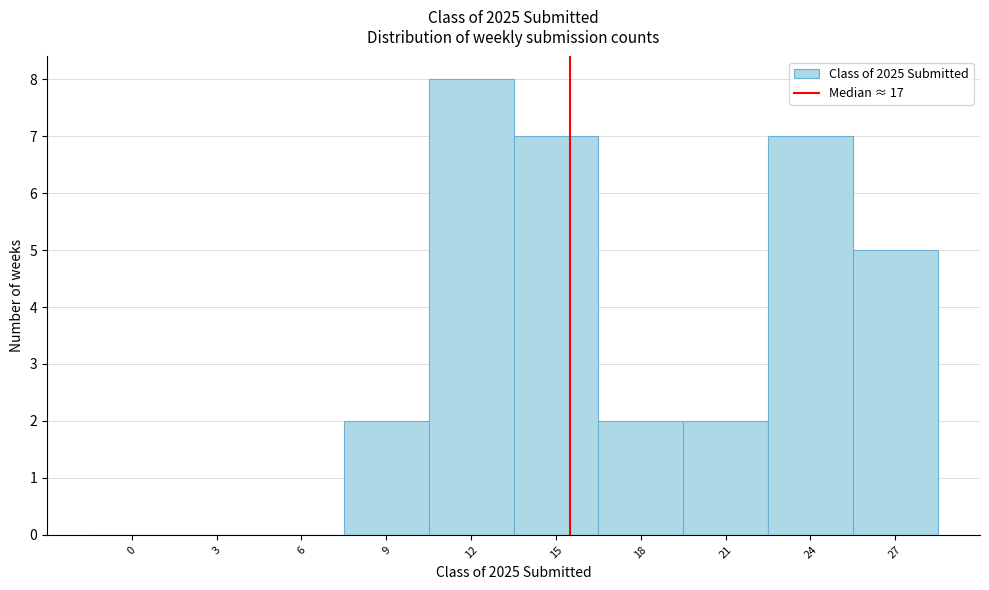

Reading left to right, transcribe all the data shown in this chart.

0=0	3=0	6=0	9=2	12=8	15=7	18=2	21=2	24=7	27=5